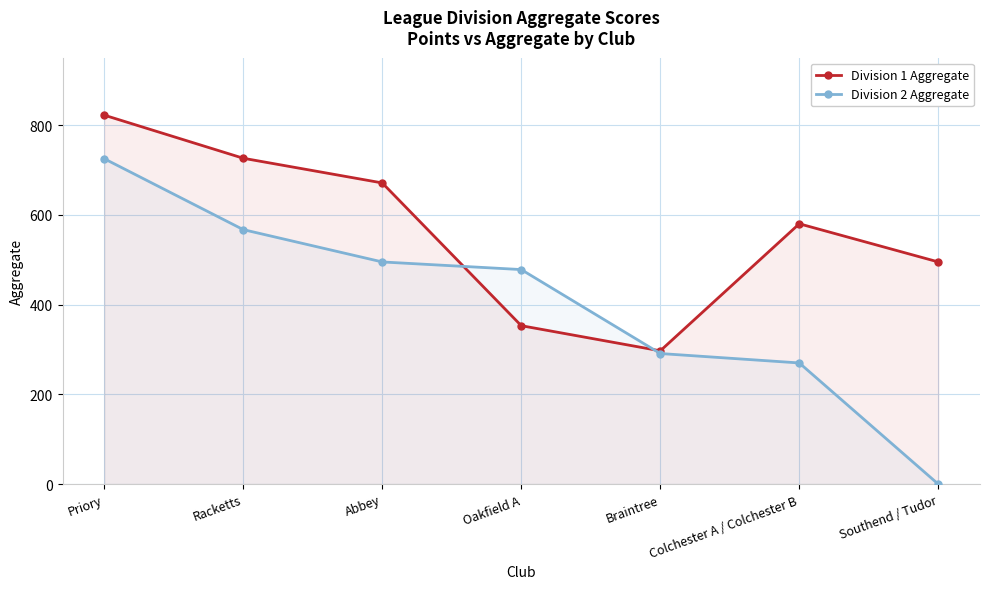

Reading right to left, extract all data points from this chart.

Division 1 Aggregate: Southend / Tudor=495	Colchester A / Colchester B=580	Braintree=297	Oakfield A=353	Abbey=671	Racketts=726	Priory=822
Division 2 Aggregate: Southend / Tudor=0	Colchester A / Colchester B=270	Braintree=291	Oakfield A=478	Abbey=495	Racketts=567	Priory=725